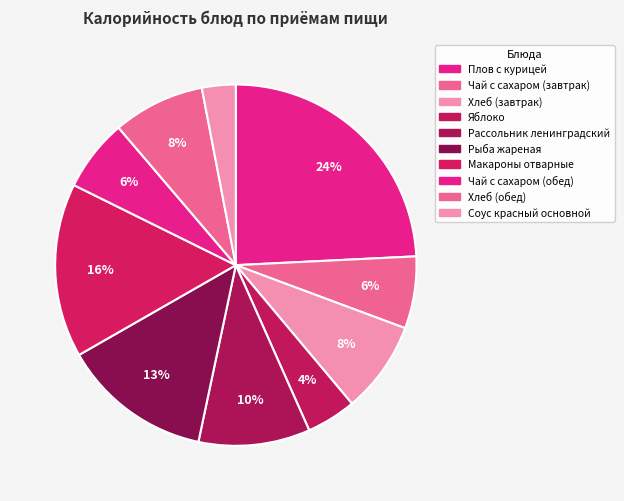

What percentage is the Рыба жареная slice, to the nearest percent?

13%